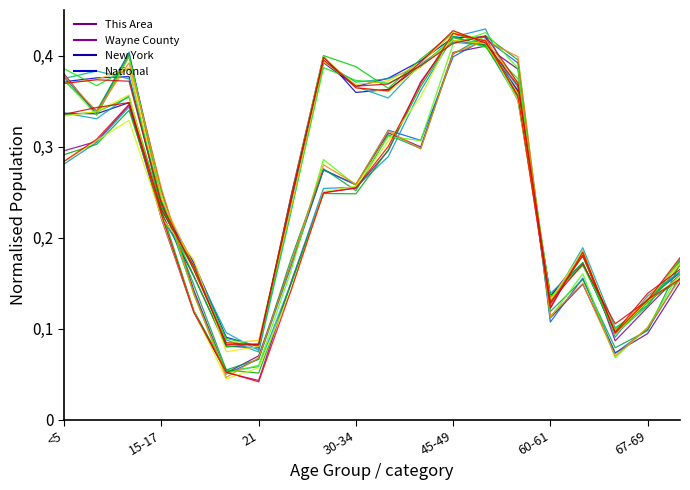

Which series has the largest total across all categories?

National